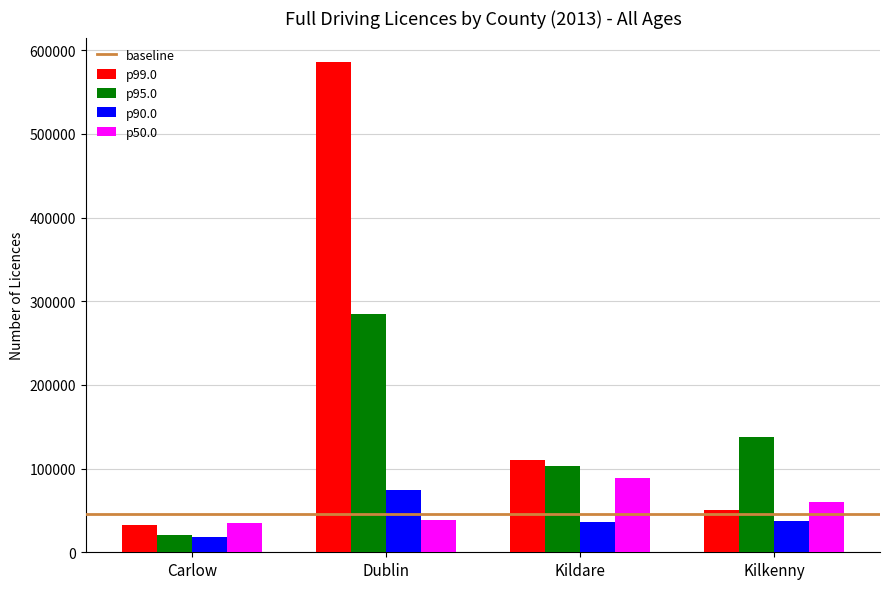

What is the sum of all p95.0 values?

546296